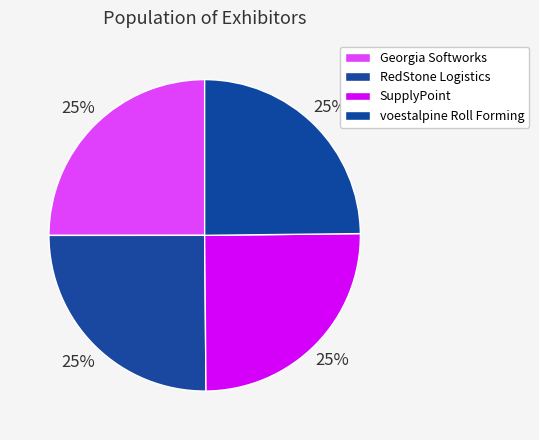

What percentage is the RedStone Logistics slice, to the nearest percent?

25%